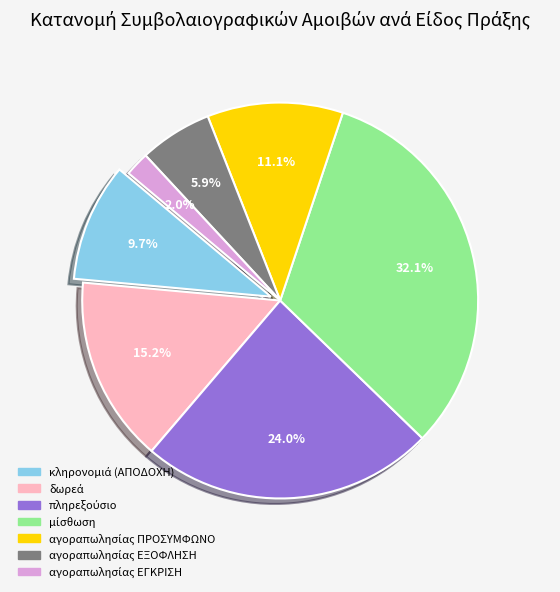

Count the number of slices in the pie.

7